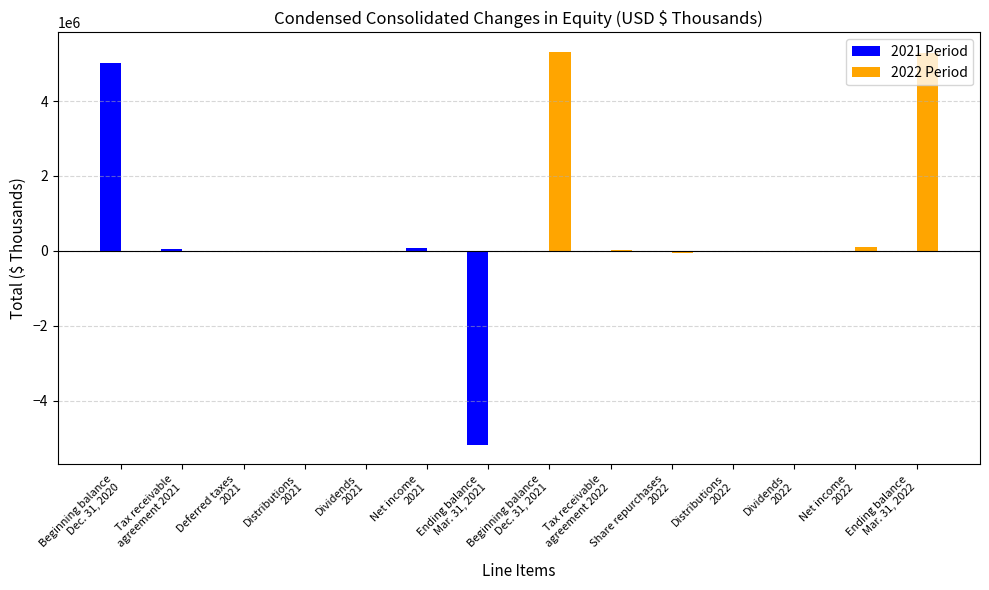

Which series has the largest total across all categories?

2022 Period